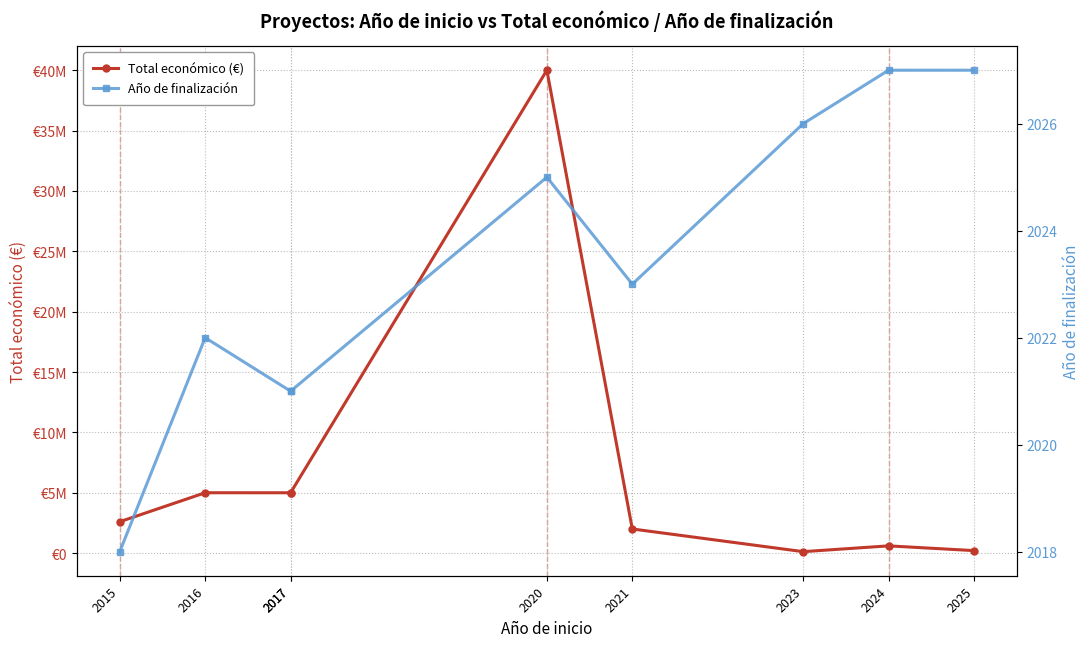

What is the difference between the second highest and minimum values in the Total económico (€) series?

4879997